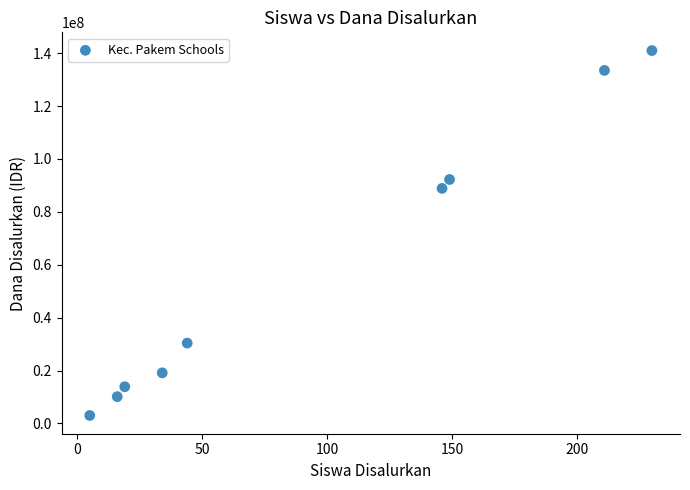

What Y value in the scatter plot is closest to 72000000?

88875000